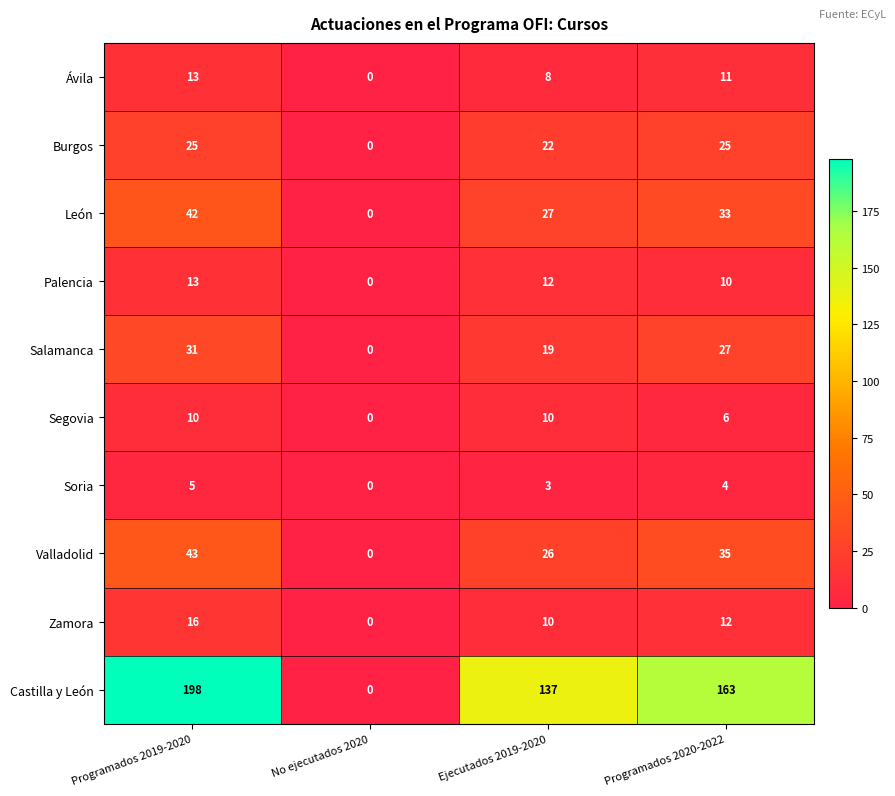

Is it true that León equals 42 at Programados 2019-2020?

True